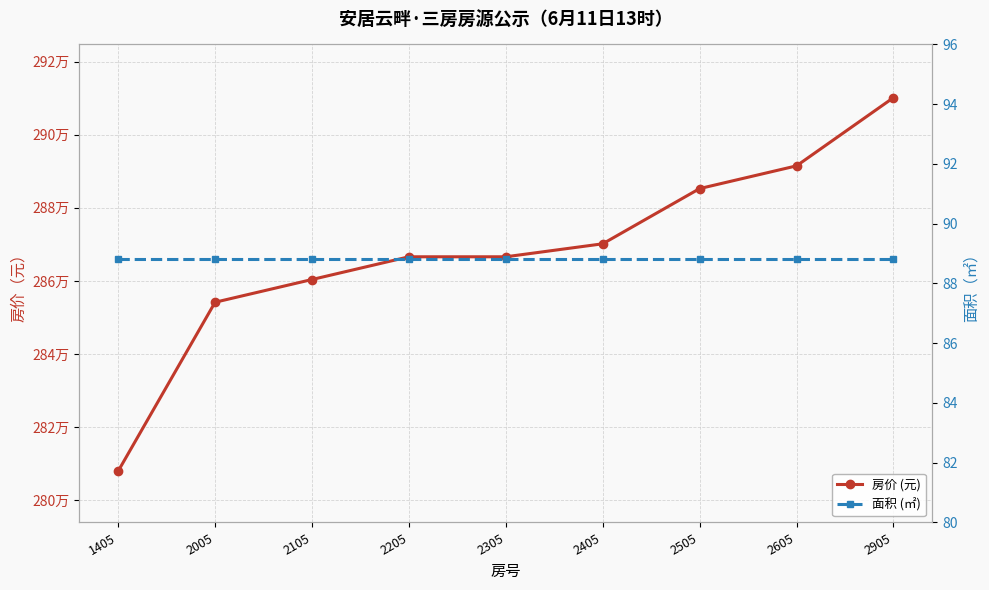

Reading left to right, list all the values displayed in this chart.

房价 (元): 1405=2807986.0	2005=2854167.0	2105=2860384.0	2205=2866601.0	2305=2866601.0	2405=2870153.0	2505=2885251.0	2605=2891468.0	2905=2910118.0
面积 (㎡): 1405=88.8	2005=88.8	2105=88.8	2205=88.8	2305=88.8	2405=88.8	2505=88.8	2605=88.8	2905=88.8